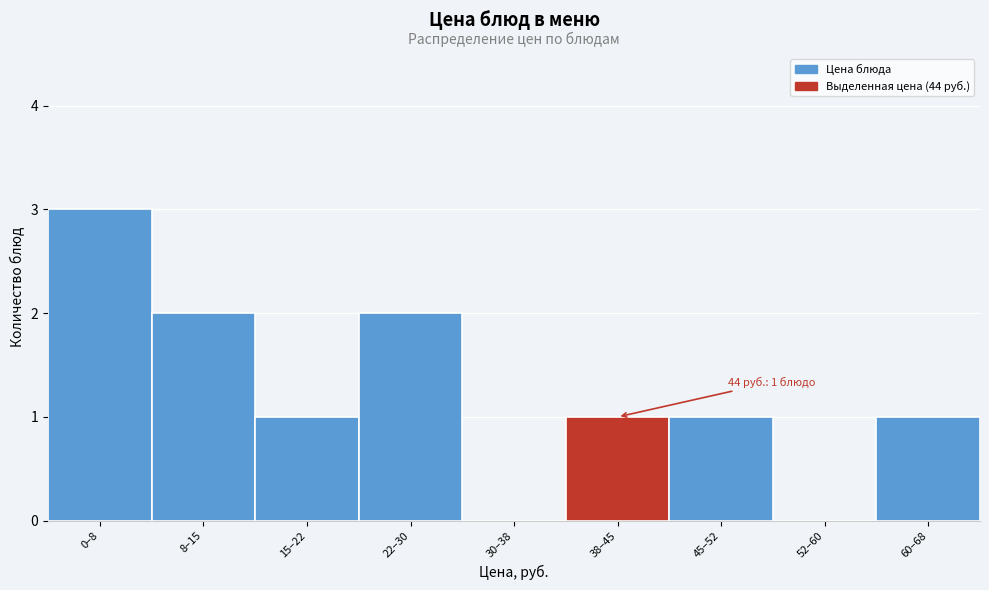

Reading left to right, what are all the values shown in this chart?

0–8=3	8–15=2	15–22=1	22–30=2	30–38=0	38–45=1	45–52=1	52–60=0	60–68=1